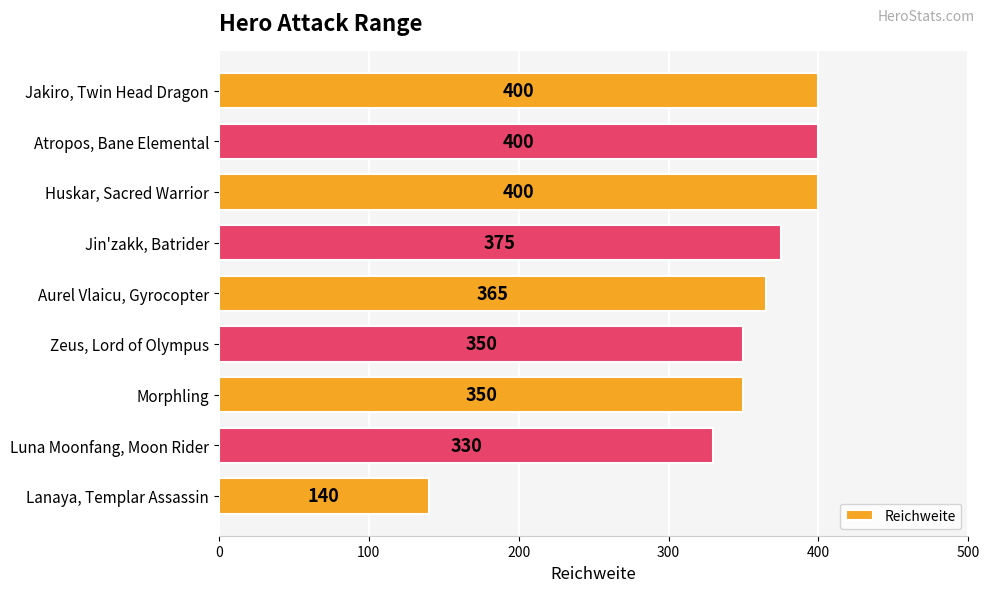

Reading bottom to top, extract all data points from this chart.

Lanaya, Templar Assassin=140	Luna Moonfang, Moon Rider=330	Morphling=350	Zeus, Lord of Olympus=350	Aurel Vlaicu, Gyrocopter=365	Jin'zakk, Batrider=375	Huskar, Sacred Warrior=400	Atropos, Bane Elemental=400	Jakiro, Twin Head Dragon=400